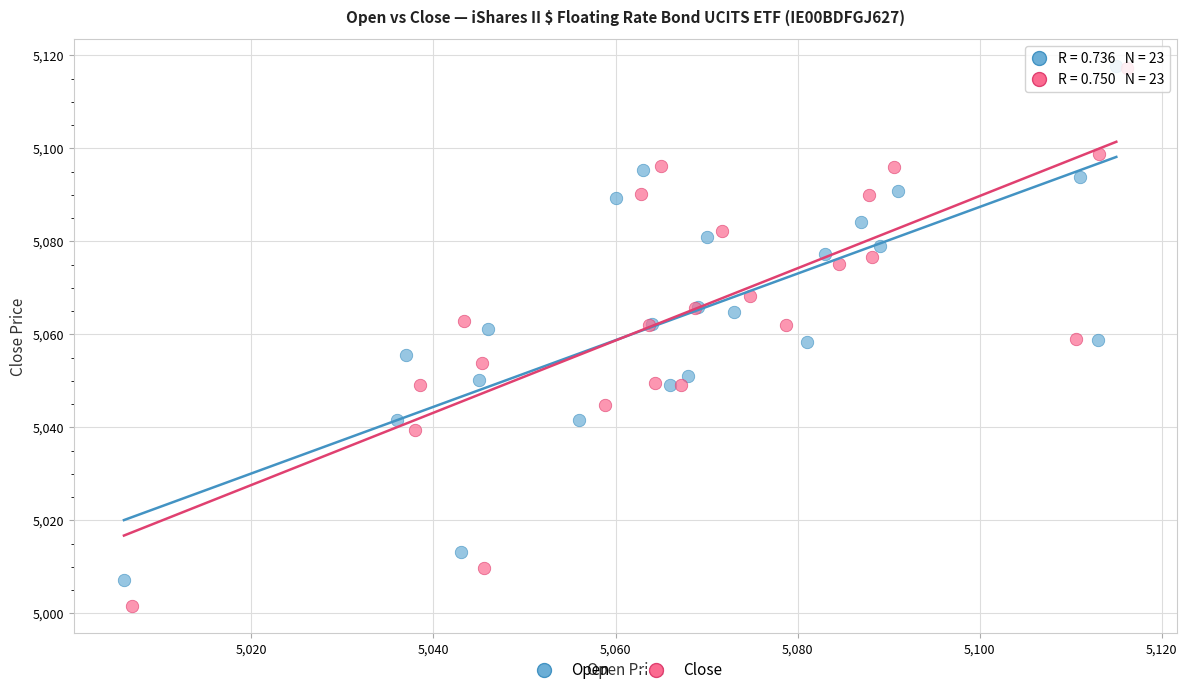

Which series contains the lowest Y value?

Close